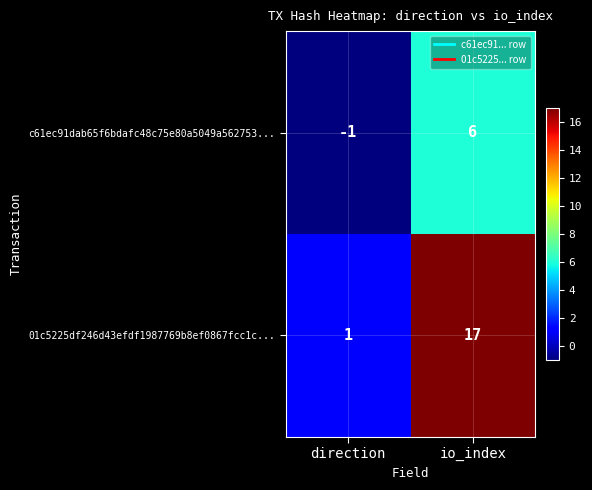

True or false: 01c5225df246d43efdf1987769b8ef0867fcc1c... has a value of 17 at io_index.

True